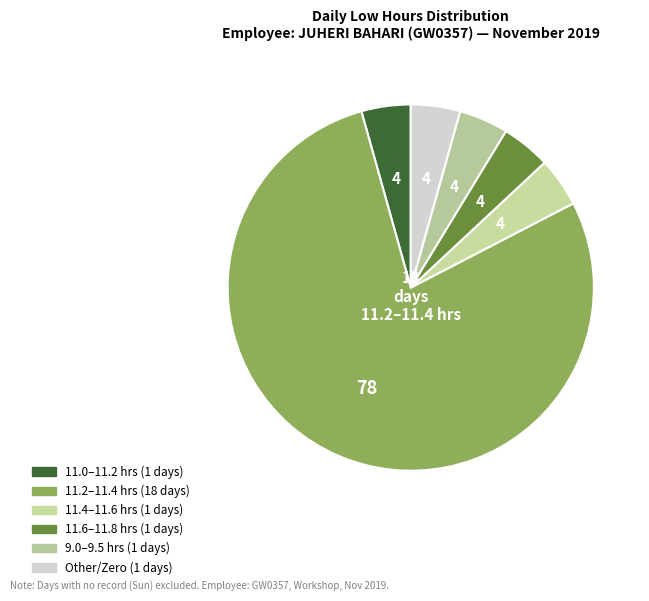

How many segments does this pie chart have?

6